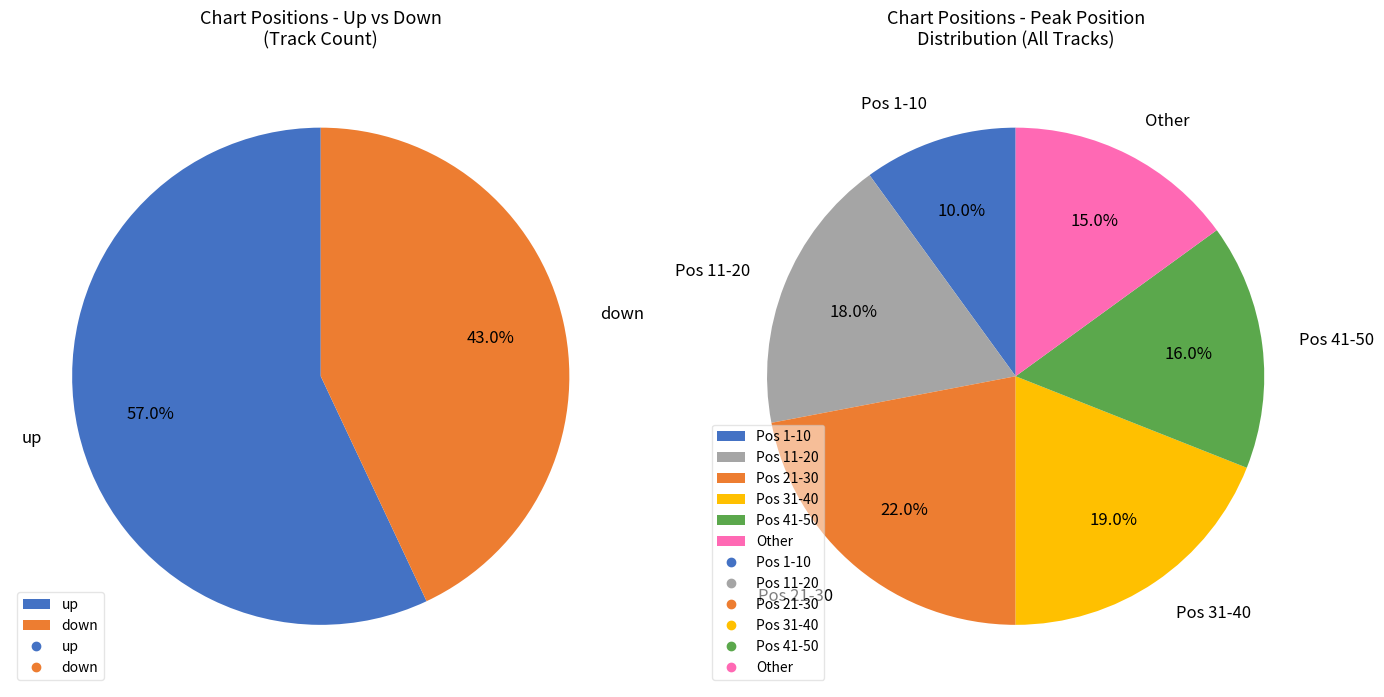

To the nearest percent, what percentage of the pie is down?

43%